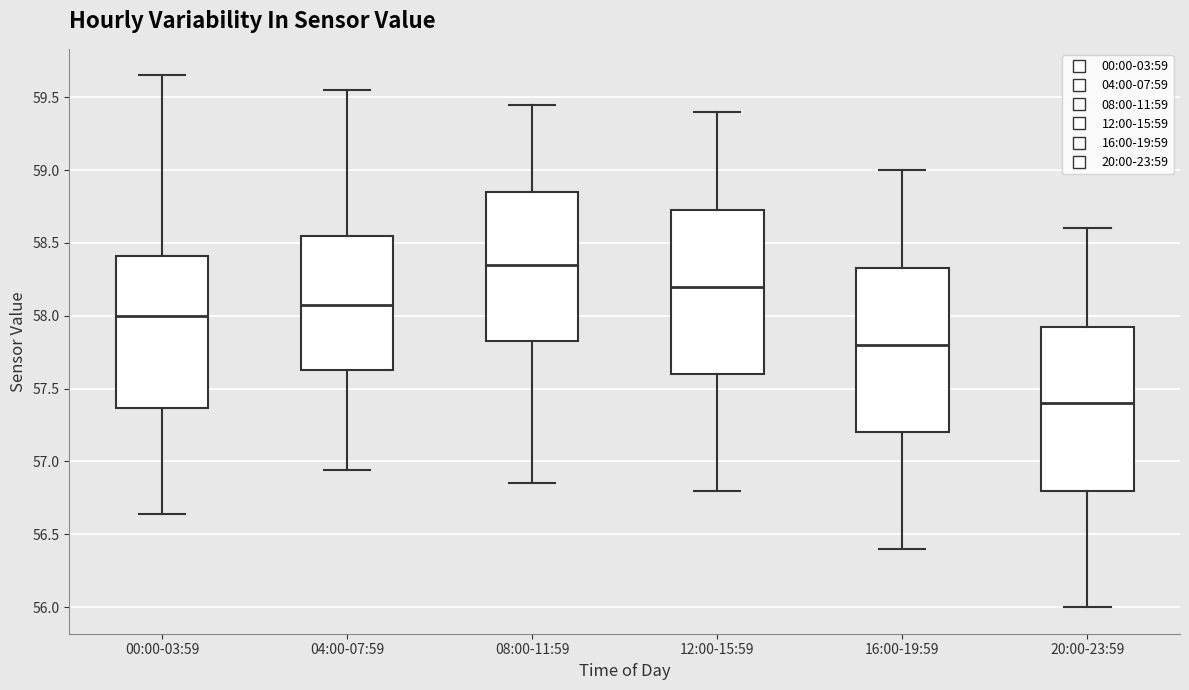

Reading left to right, read every box against the y-axis: the position of its median line, the range the box covers, and the ends of its whiskers. The values are not printed on the chart, so give them approximately, as read against the axis.

00:00-03:59: median 58.00, box 57.35 to 58.40, whiskers 56.65 to 59.65
04:00-07:59: median 58.10, box 57.65 to 58.55, whiskers 56.95 to 59.55
08:00-11:59: median 58.35, box 57.85 to 58.85, whiskers 56.85 to 59.45
12:00-15:59: median 58.20, box 57.60 to 58.75, whiskers 56.80 to 59.40
16:00-19:59: median 57.80, box 57.20 to 58.35, whiskers 56.40 to 59.00
20:00-23:59: median 57.40, box 56.80 to 57.95, whiskers 56.00 to 58.60